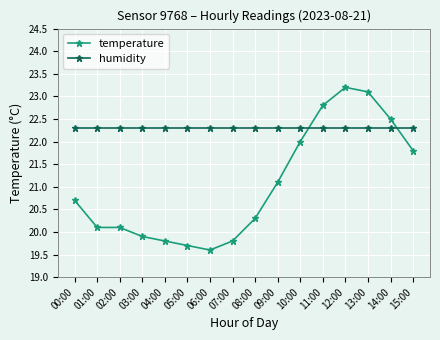

List the series in order of their overall mean, lowest first.

temperature, humidity